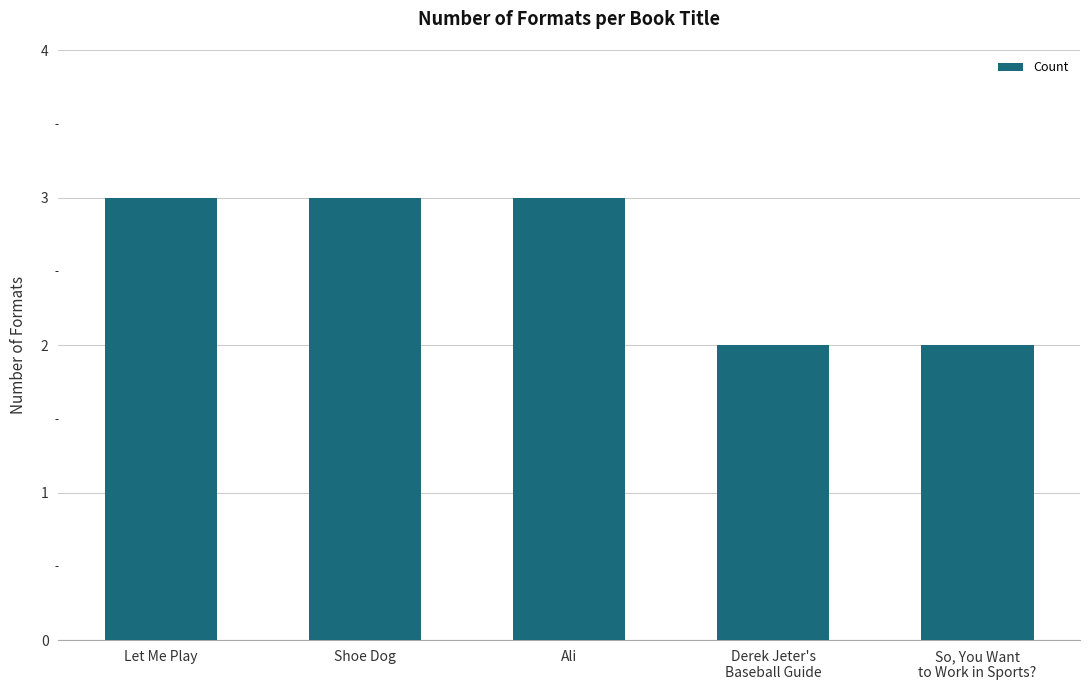

Is it true that the value at Let Me Play is 5?

False